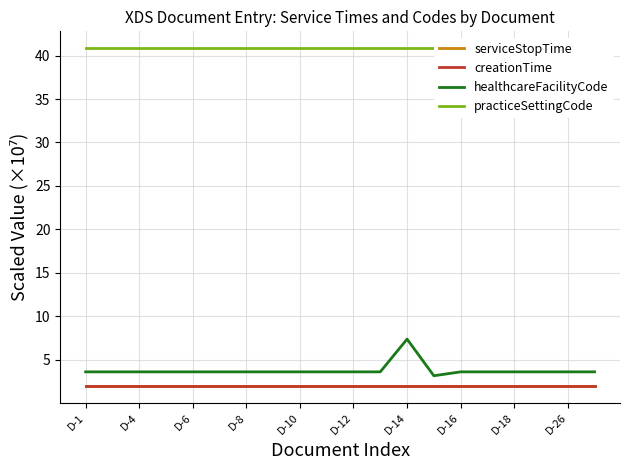

How many lines are shown in the chart?

4